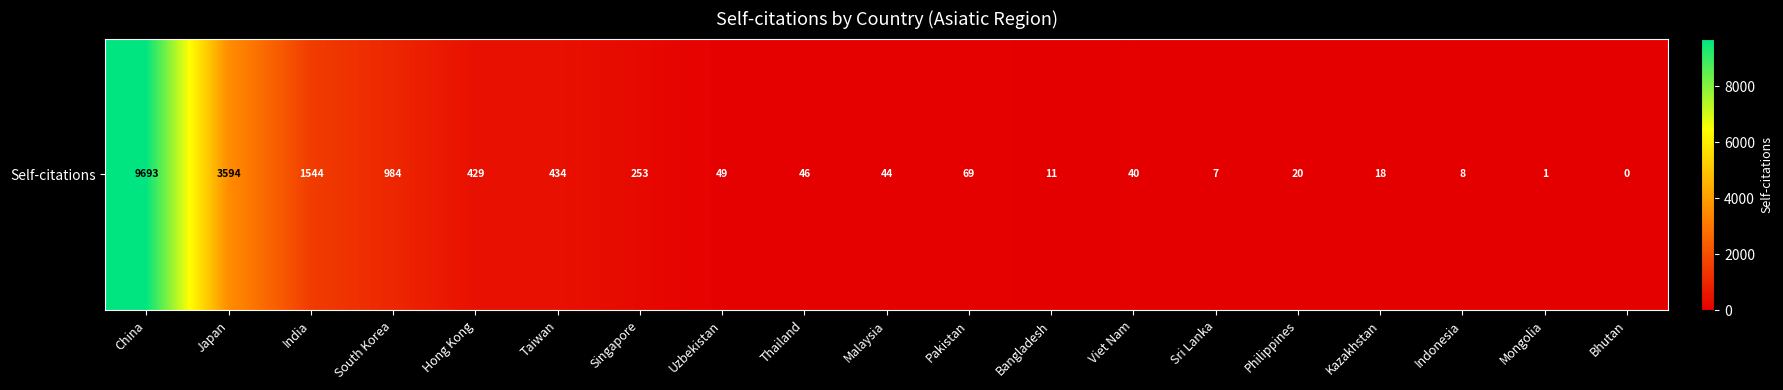

Reading left to right, what are all the values shown in this chart?

9693	3594	1544	984	429	434	253	49	46	44	69	11	40	7	20	18	8	1	0